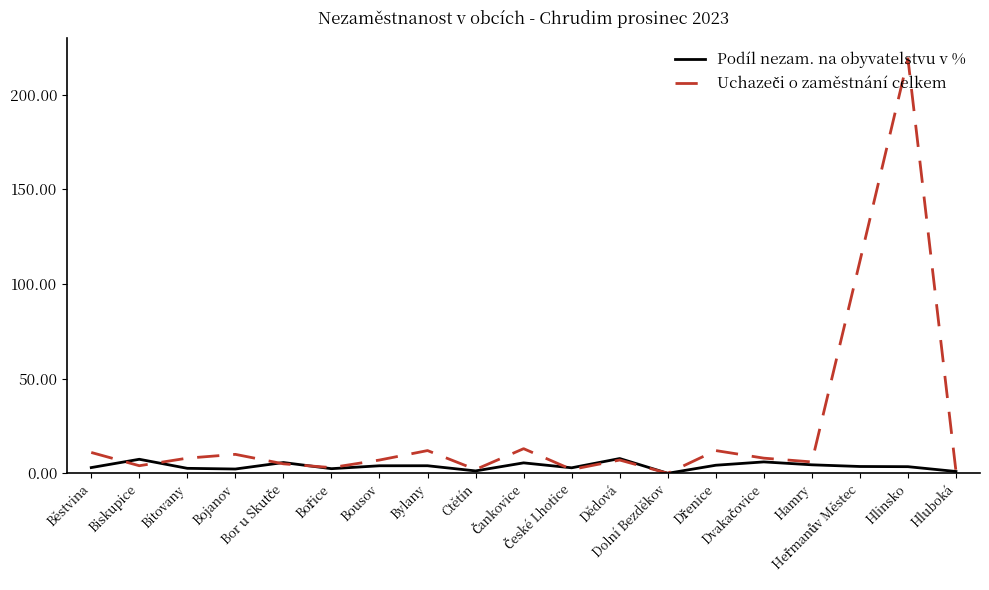

Reading right to left, what are all the values shown in this chart?

Podíl nezam. na obyvatelstvu v %: 1.0	3.5	3.6	4.5	6.0	4.3	0.0	7.8	2.9	5.5	1.3	4.0	4.0	2.4	5.7	2.3	2.6	7.4	3.0
Uchazeči o zaměstnání celkem: 1.0	219.0	112.0	6.0	8.0	12.0	0.0	7.0	2.0	13.0	2.0	12.0	7.0	3.0	5.0	10.0	8.0	4.0	11.0